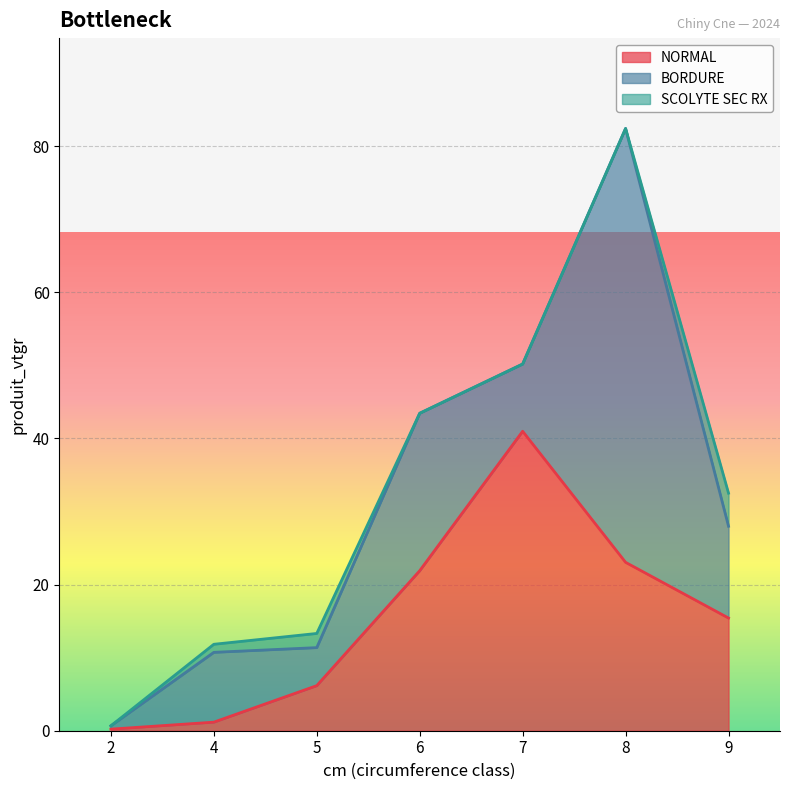

Does the chart display data point markers on the line(s)?

No